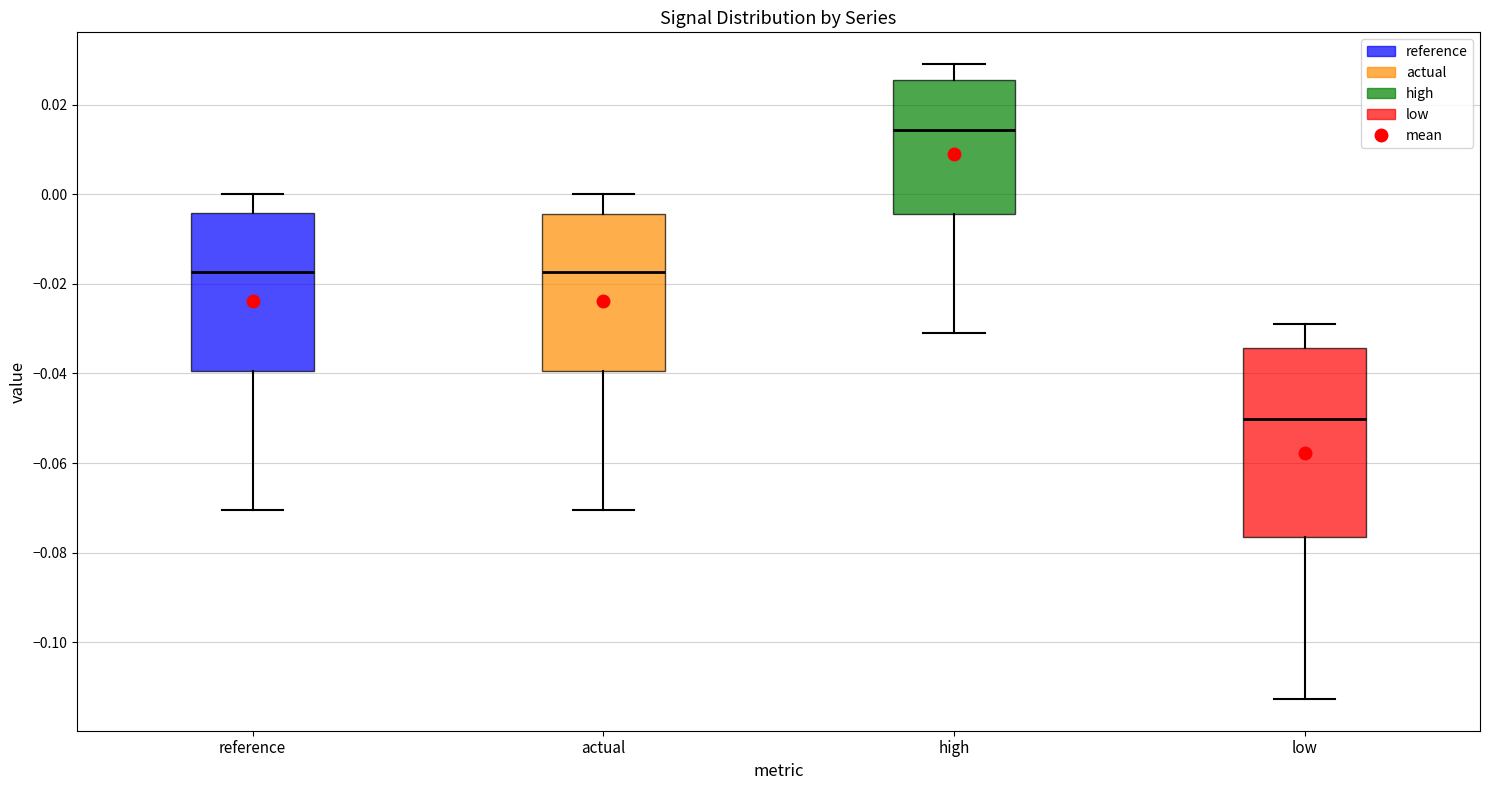

Reading left to right, read every box against the y-axis: the position of its median line, the range the box covers, and the ends of its whiskers. The values are not printed on the chart, so give them approximately, as read against the axis.

reference: median -0.018, box -0.040 to -0.004, whiskers -0.070 to 0.000
actual: median -0.018, box -0.040 to -0.004, whiskers -0.070 to 0.000
high: median 0.014, box -0.004 to 0.026, whiskers -0.032 to 0.030
low: median -0.050, box -0.076 to -0.034, whiskers -0.112 to -0.030